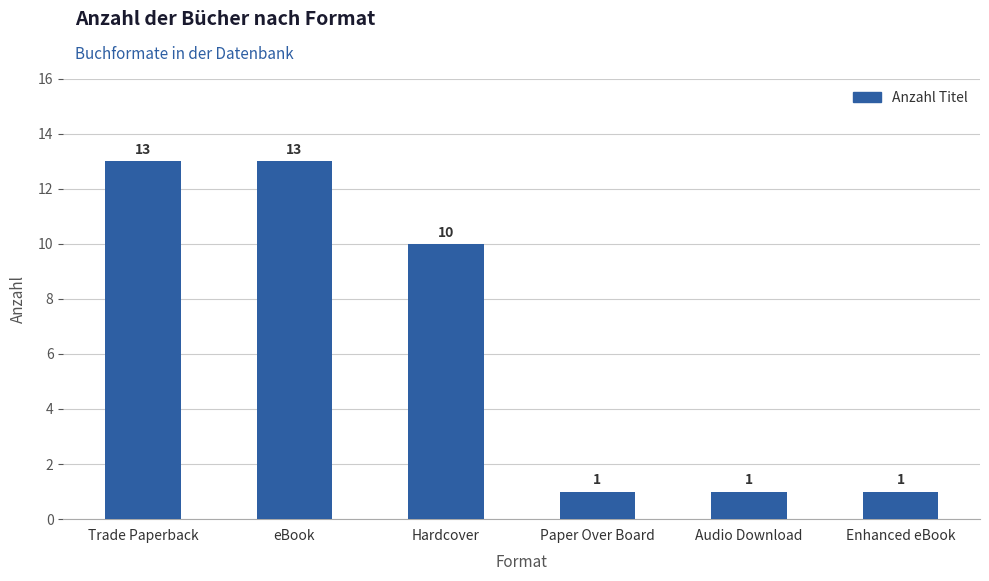

Reading left to right, what are all the values shown in this chart?

Trade Paperback=13	eBook=13	Hardcover=10	Paper Over Board=1	Audio Download=1	Enhanced eBook=1